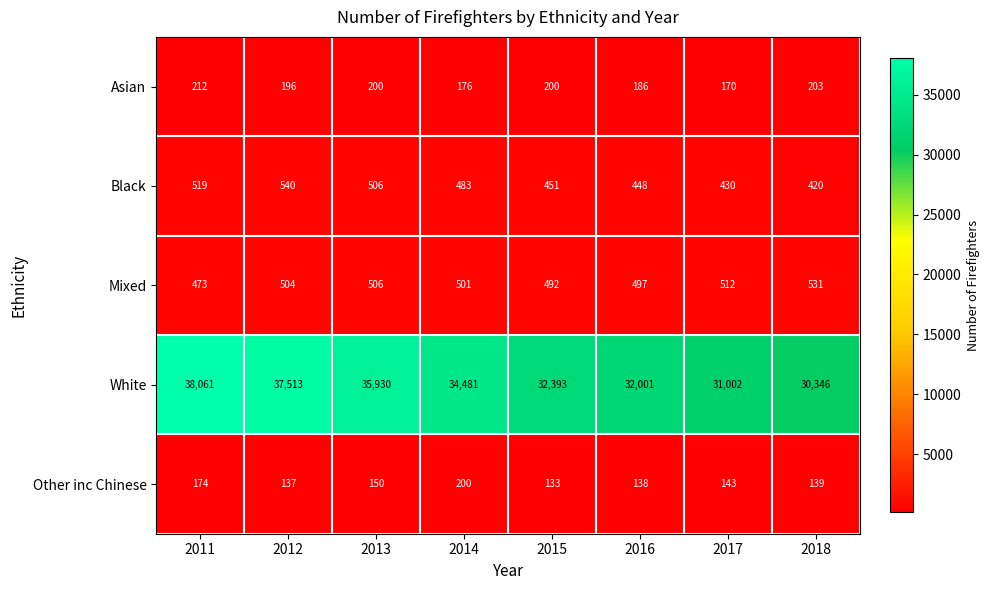

What is the difference between the maximum and minimum values in the Black series?

120